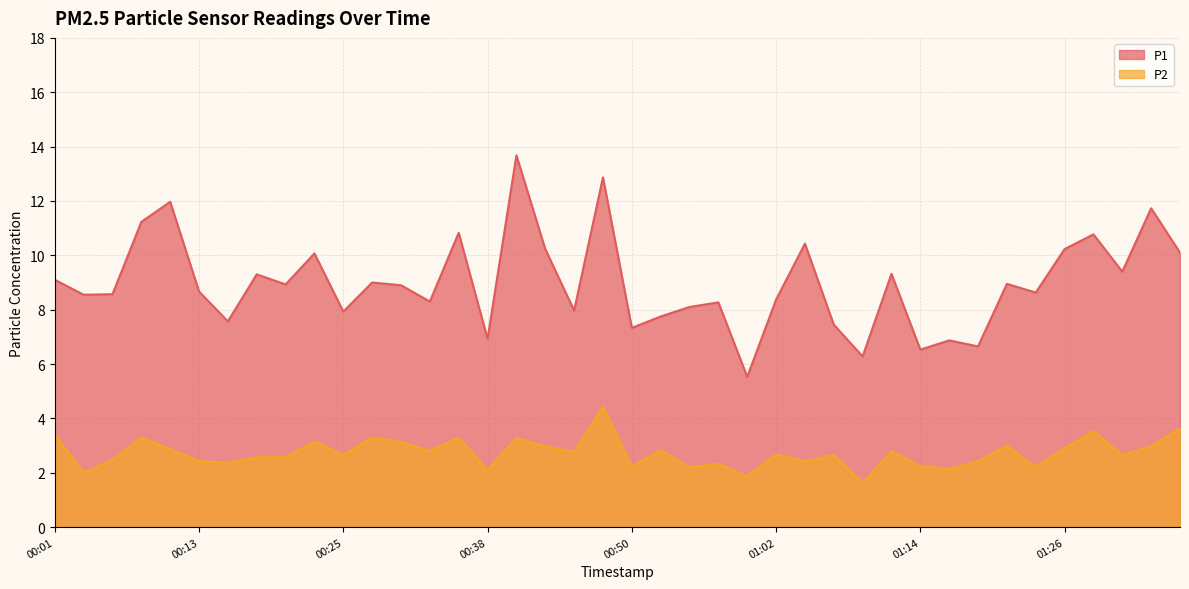

True or false: P2 has more than 0 interior local peaks.

True